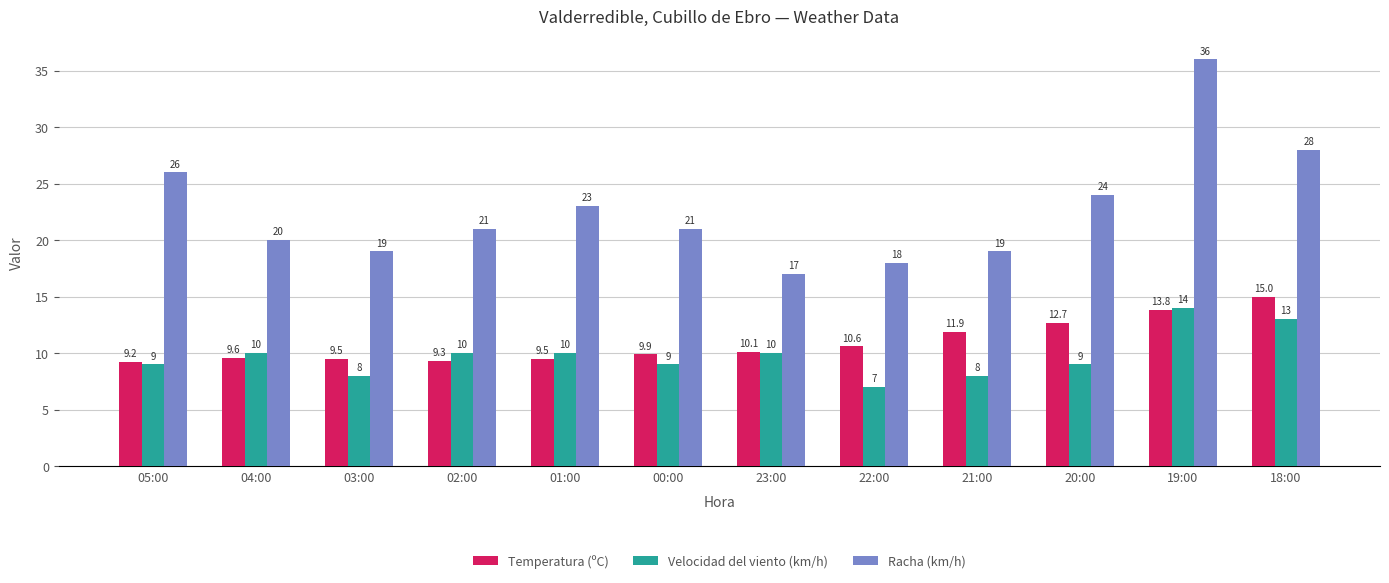

What is the label of the 12th bar from the right?

05:00